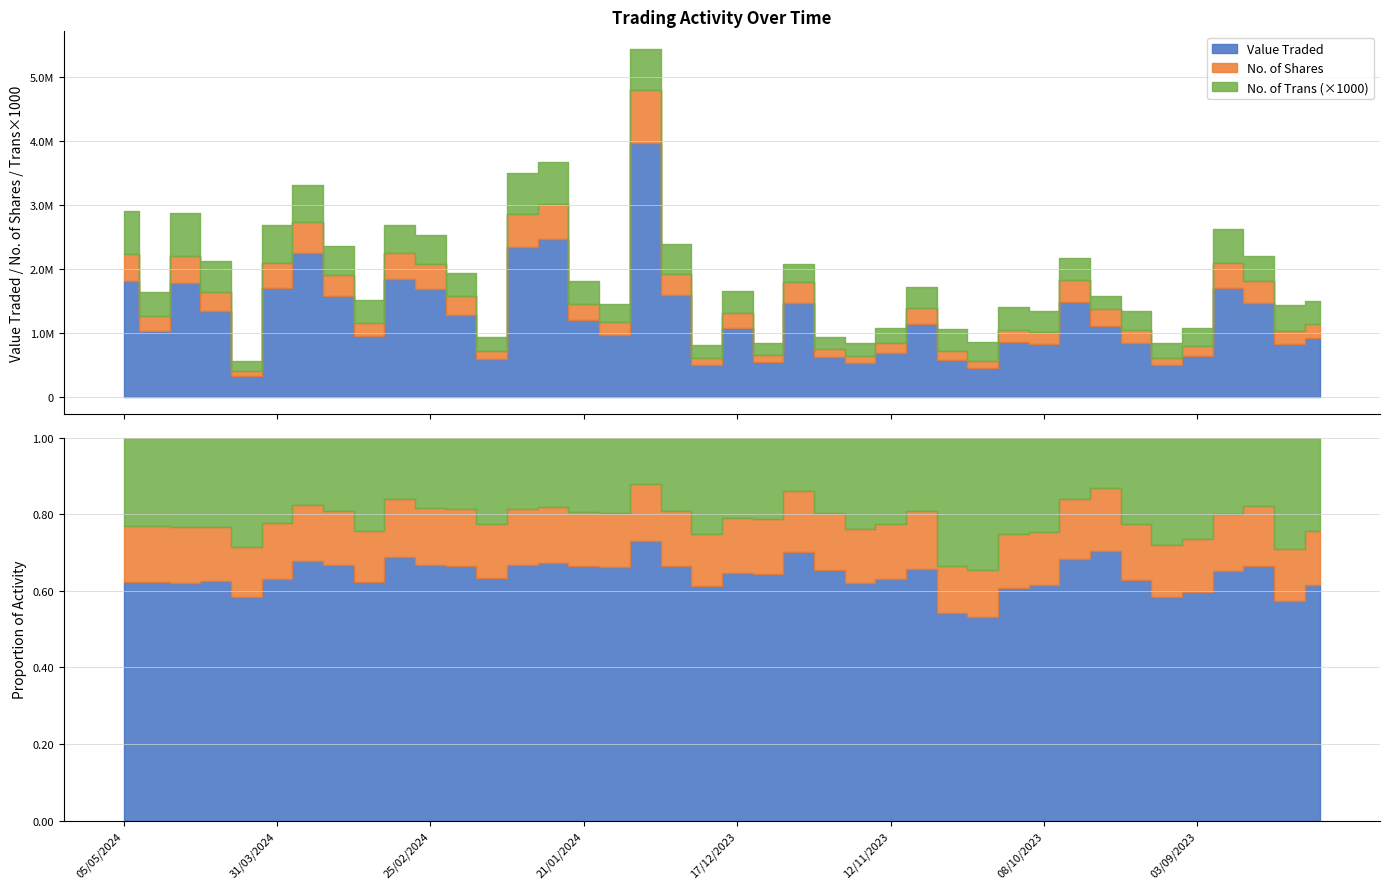

Rank the categories by No. of Trans value from lowest to highest.

07/04/2024, 10/12/2023, 26/11/2023, 24/12/2023, 19/11/2023, 24/09/2023, 11/02/2024, 10/09/2023, 12/11/2023, 03/09/2023, 14/01/2024, 03/12/2023, 22/10/2023, 17/09/2023, 08/10/2023, 05/11/2023, 17/12/2023, 21/01/2024, 01/10/2023, 15/10/2023, 29/10/2023, 18/02/2024, 06/08/2023, 10/03/2024, 28/04/2024, 20/08/2023, 13/08/2023, 03/03/2024, 17/03/2024, 31/12/2023, 25/02/2024, 14/04/2024, 27/08/2023, 24/03/2024, 31/03/2024, 04/02/2024, 07/01/2024, 28/01/2024, 05/05/2024, 21/04/2024